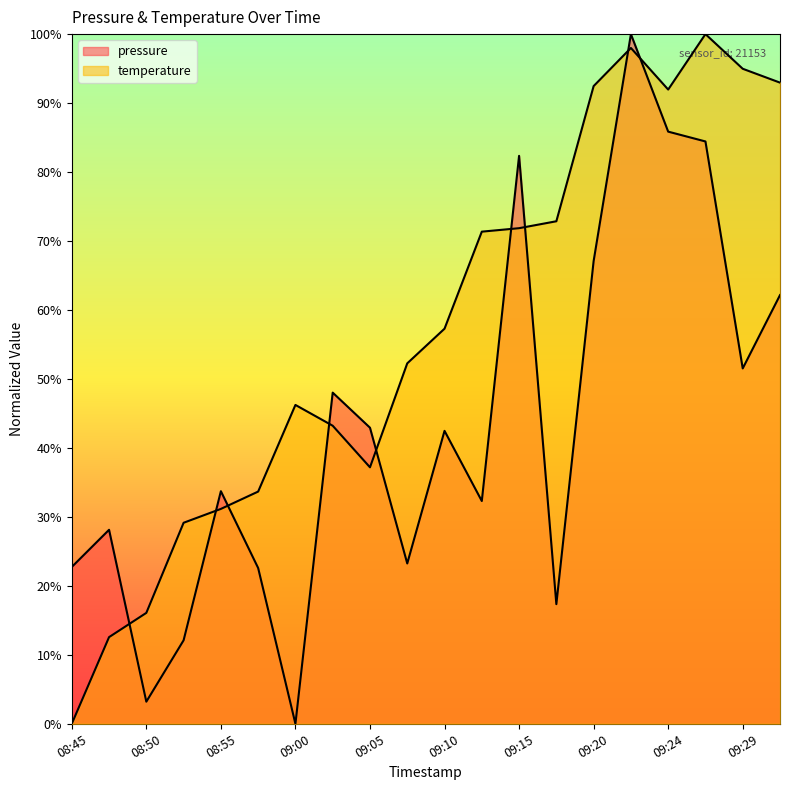

Reading right to left, what are all the values shown in this chart?

pressure: 09:32=62.2	09:29=51.5	09:27=84.4	09:24=85.9	09:22=100.0	09:20=67.1	09:17=17.3	09:15=82.3	09:12=32.3	09:10=42.5	09:07=23.2	09:05=42.9	09:02=48.0	09:00=0.0	08:57=22.6	08:55=33.7	08:52=12.1	08:50=3.2	08:47=28.1	08:45=22.7
temperature: 09:32=93.0	09:29=95.0	09:27=100.0	09:24=92.0	09:22=98.0	09:20=92.5	09:17=72.9	09:15=71.9	09:12=71.4	09:10=57.3	09:07=52.3	09:05=37.2	09:02=43.2	09:00=46.2	08:57=33.7	08:55=31.2	08:52=29.1	08:50=16.1	08:47=12.6	08:45=0.0